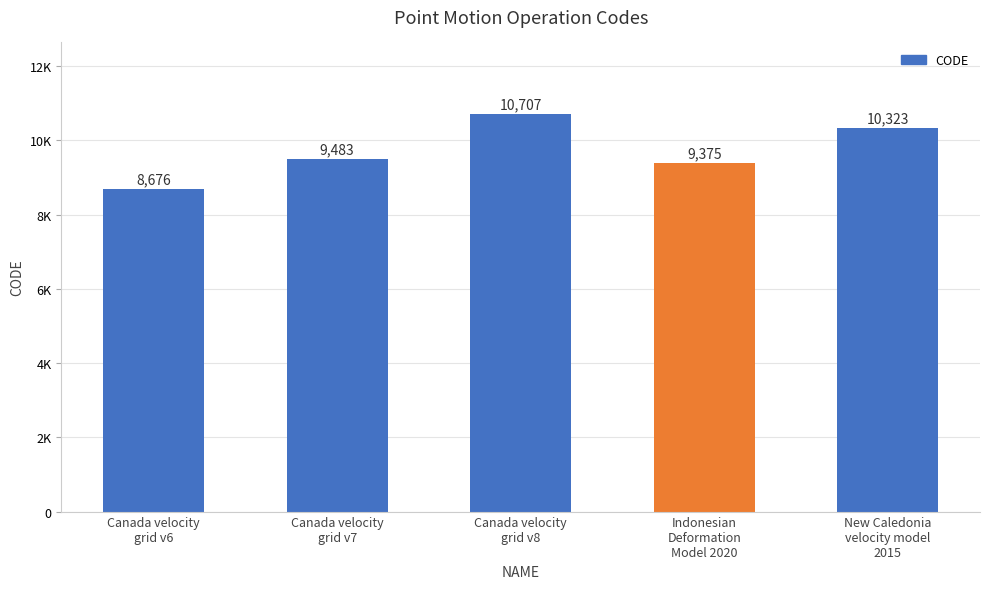

Does the chart contain any negative values?

No